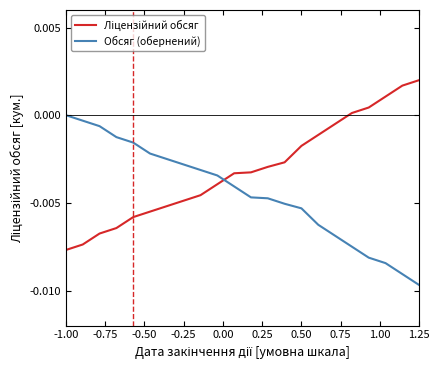

At which label does Обсяг (обернений) reach its minimum?

1.25